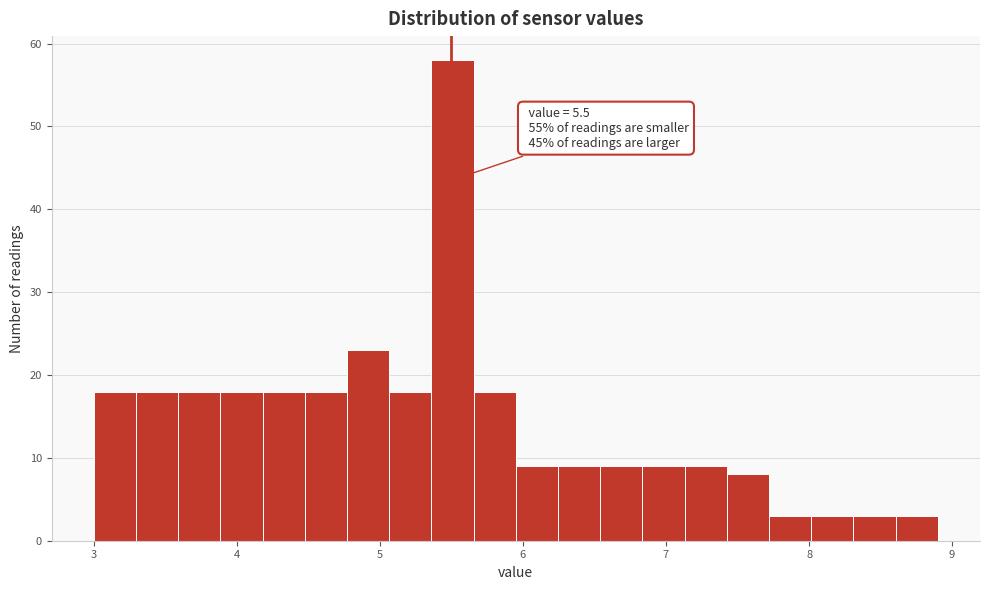

Around what value on the x-axis is the tallest bar? Give the approximate position of its centre, as read against the axis.

5.5